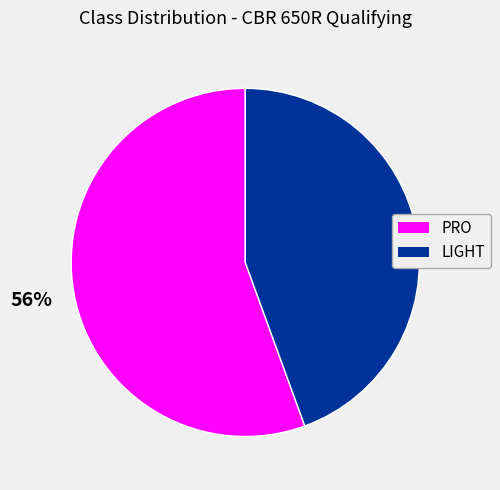

Which slice is the smallest?

LIGHT